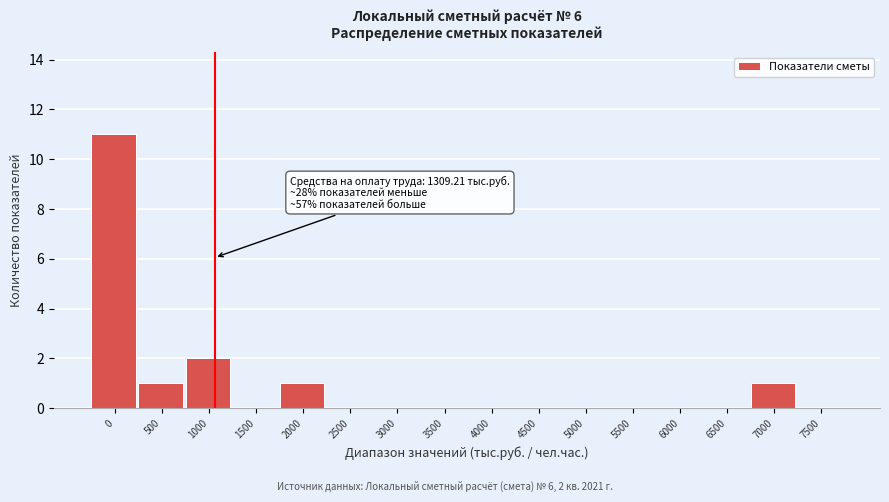

Reading right to left, transcribe all the data shown in this chart.

7500=0	7000=1	6500=0	6000=0	5500=0	5000=0	4500=0	4000=0	3500=0	3000=0	2500=0	2000=1	1500=0	1000=2	500=1	0=11